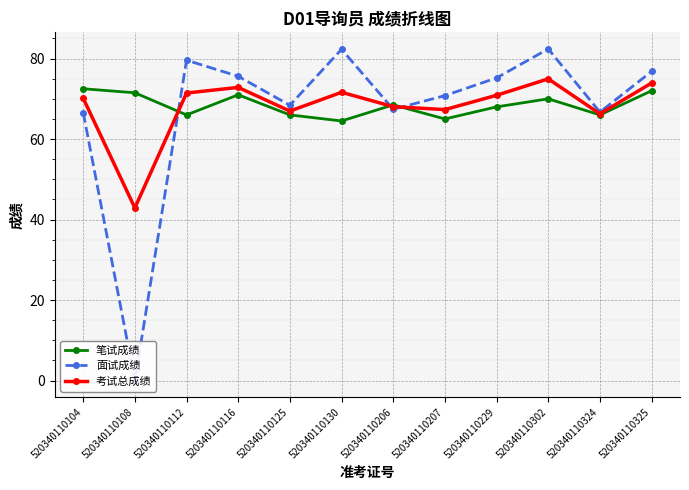

Reading left to right, list all the values displayed in this chart.

笔试成绩: 72.5	71.5	66.0	71.0	66.0	64.5	68.5	65.0	68.0	70.0	66.0	72.0
面试成绩: 66.6	0.0	79.6	75.6	68.4	82.3	67.4	70.8	75.2	82.4	66.7	76.8
考试总成绩: 70.1	42.9	71.4	72.8	67.0	71.6	68.1	67.3	70.9	75.0	66.3	73.9